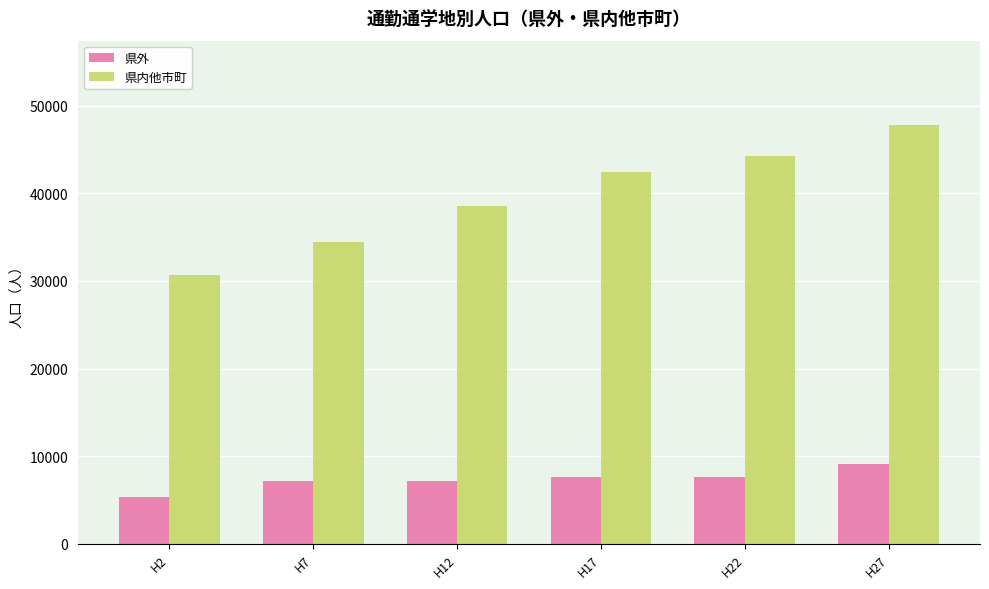

What are all the series names shown in the legend?

県外, 県内他市町